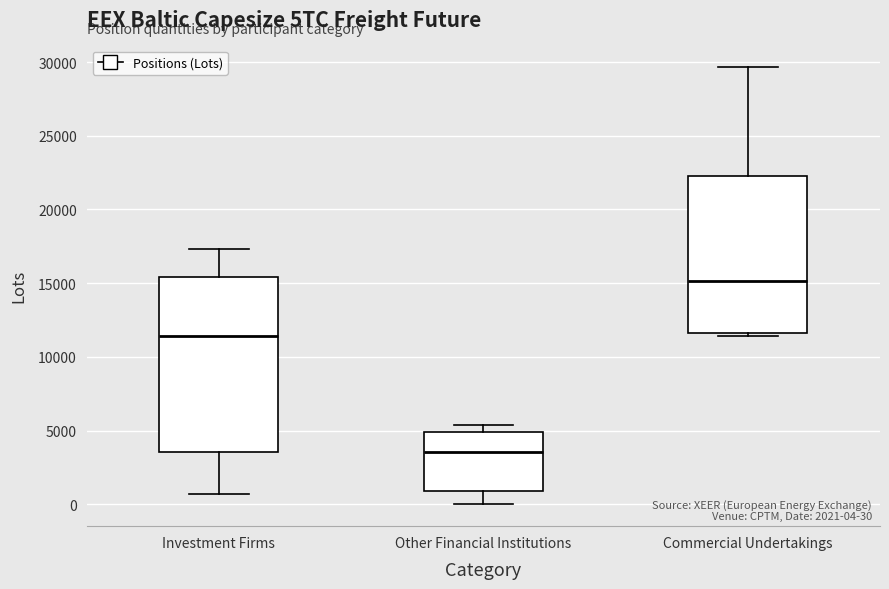

Which box has the lowest median line?

Other Financial Institutions